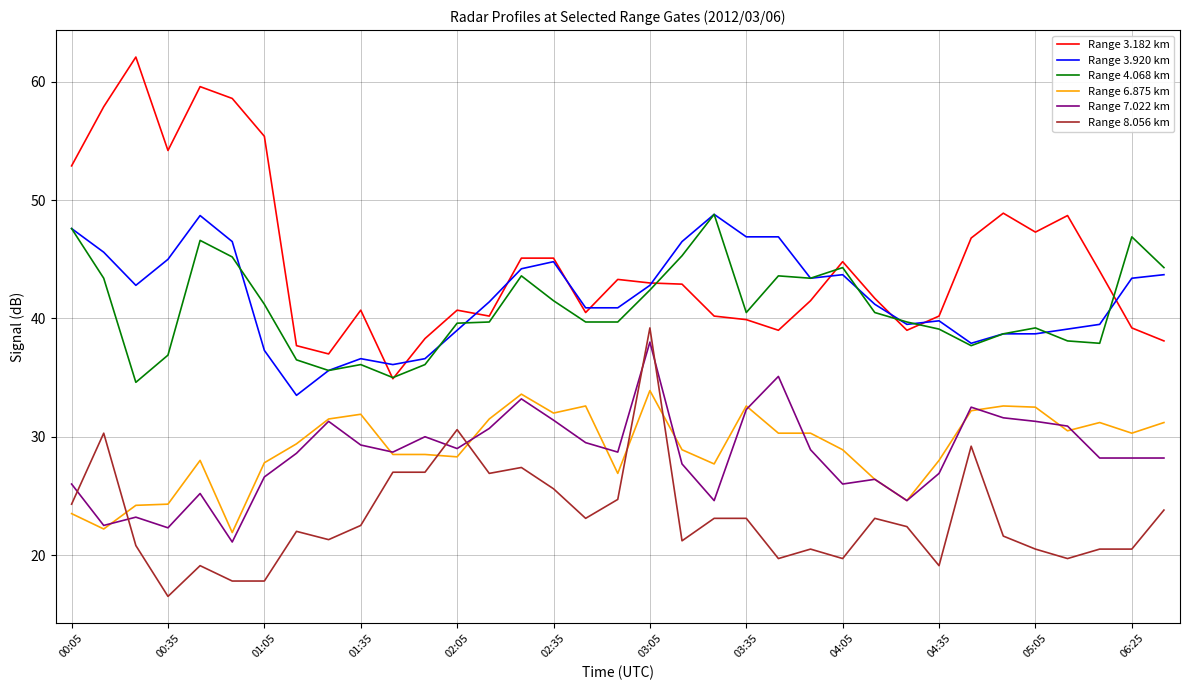

How many lines are shown in the chart?

6